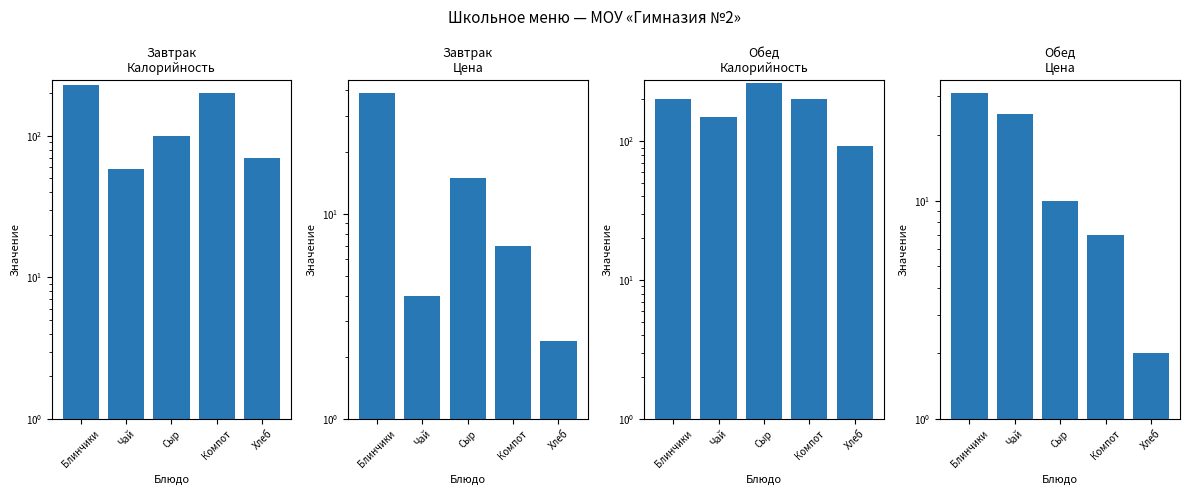

Which series changed the most between Сыр and Компот?

Завтрак
Калорийность